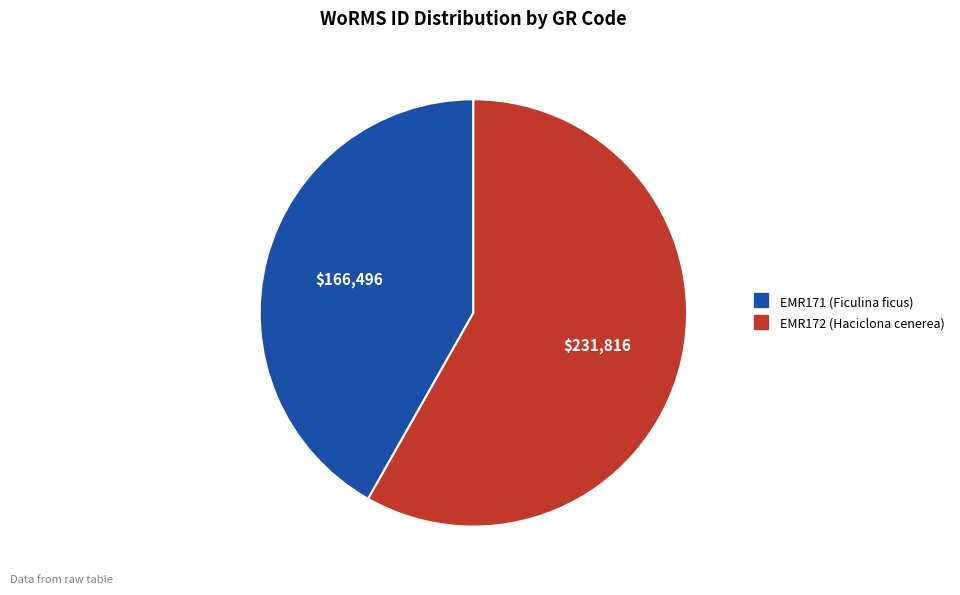

How many slices are in this pie chart?

2